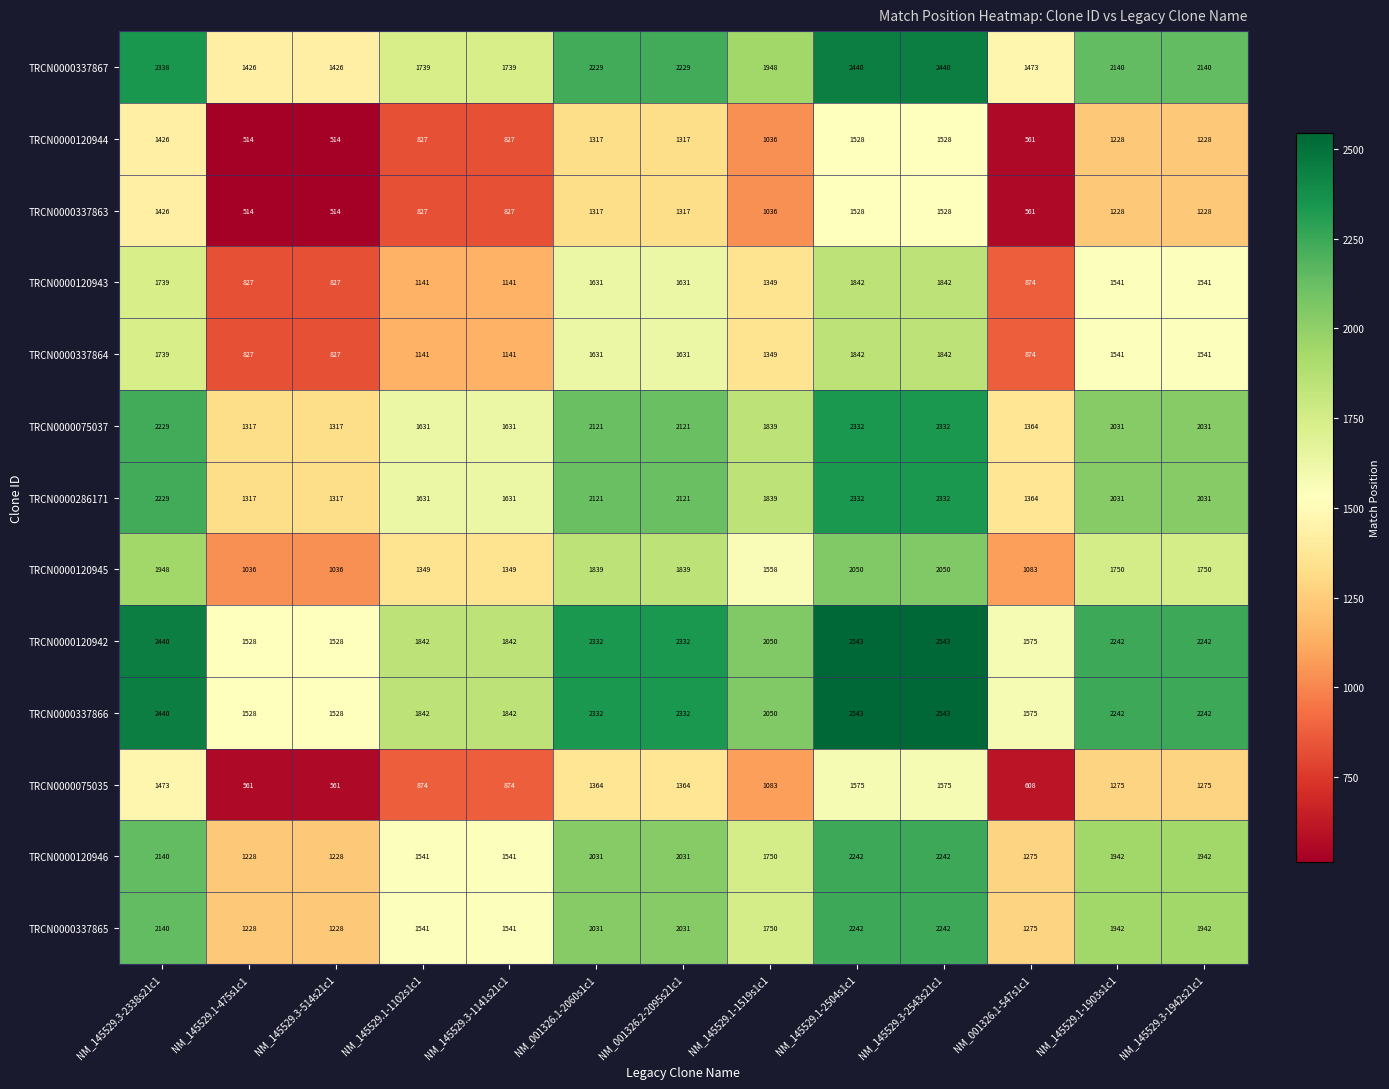

How many values in the TRCN0000120945 series are below 1750?

6